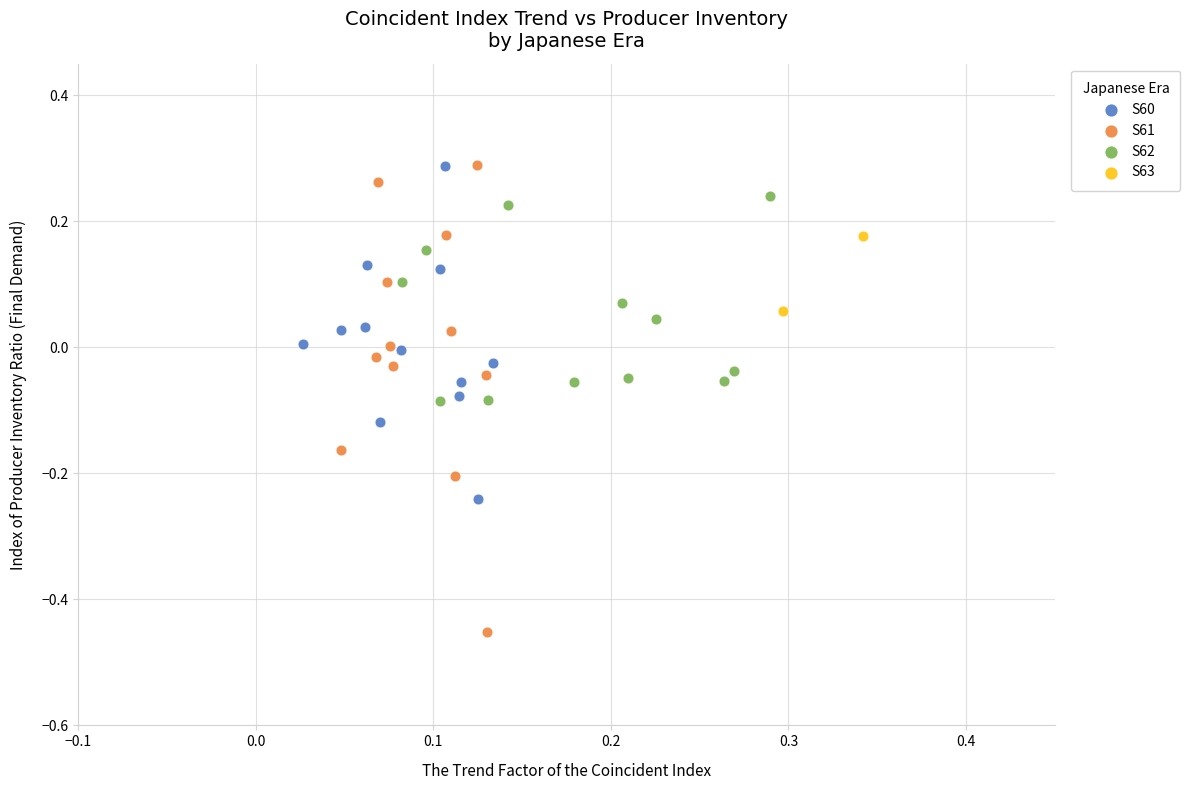

Which series has the widest spread of Y values?

S61